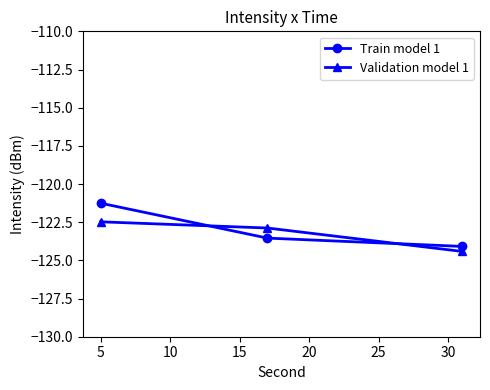

Reading left to right, list all the values displayed in this chart.

Train model 1: -121.3	-123.5	-124.1
Validation model 1: -122.5	-122.9	-124.4